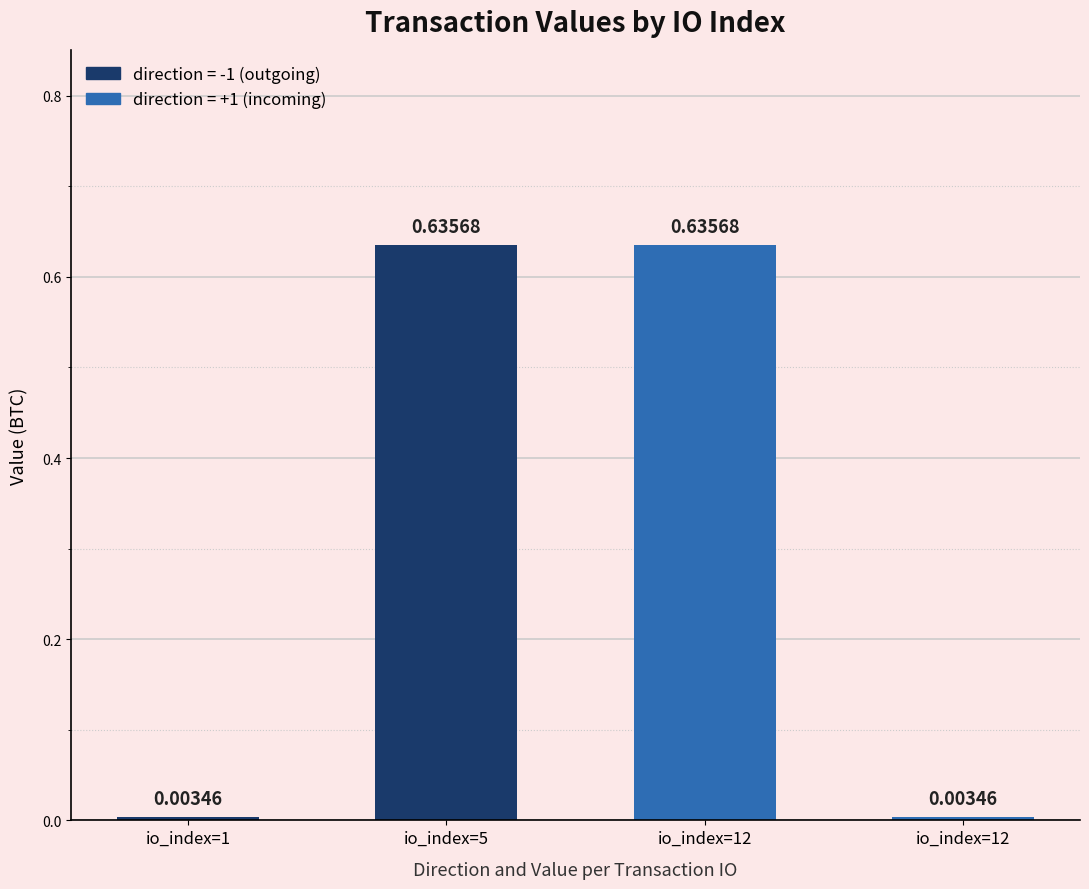

Rank the categories by value from lowest to highest.

1, 12, 5, 12